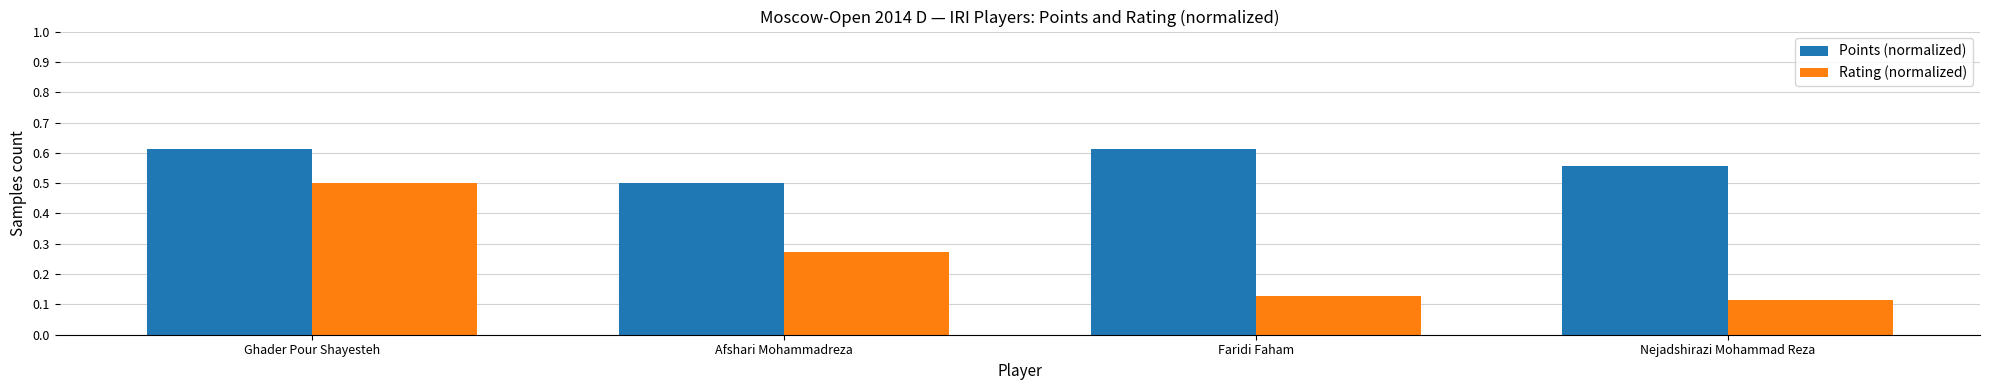

List the series in order of their peak value, lowest first.

Rating (normalized), Points (normalized)